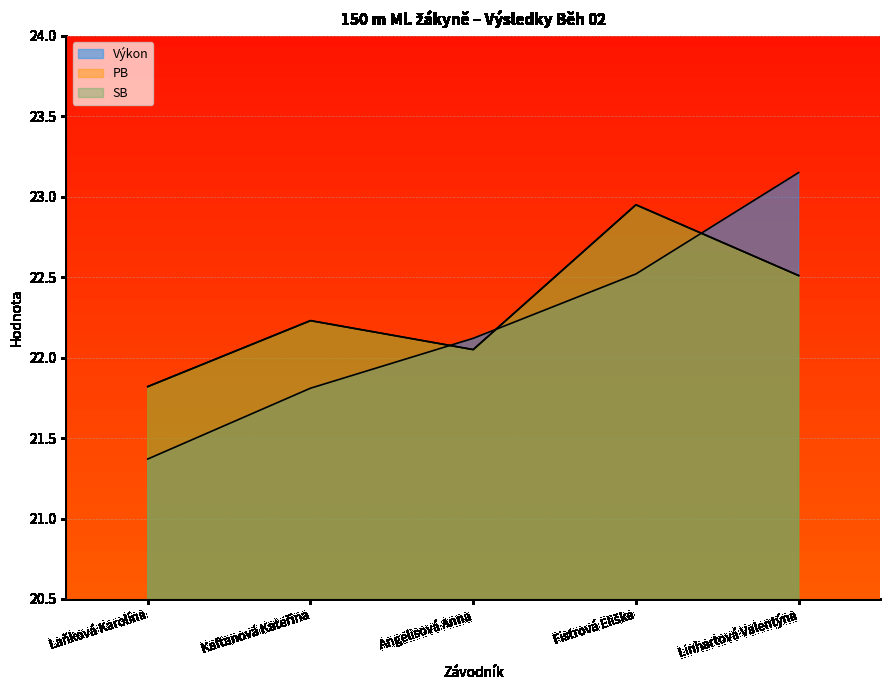

Where is the first local maximum for PB?

Kaftanová Kateřina